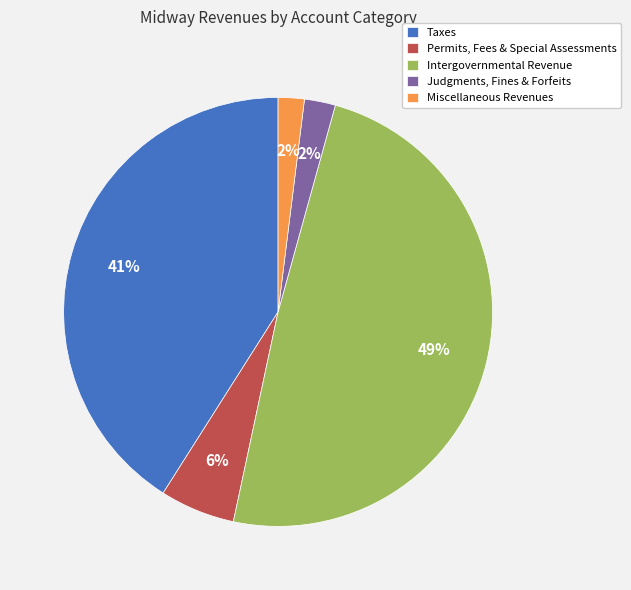

To the nearest percent, what is the difference between the largest and smallest slice percentages?

47%